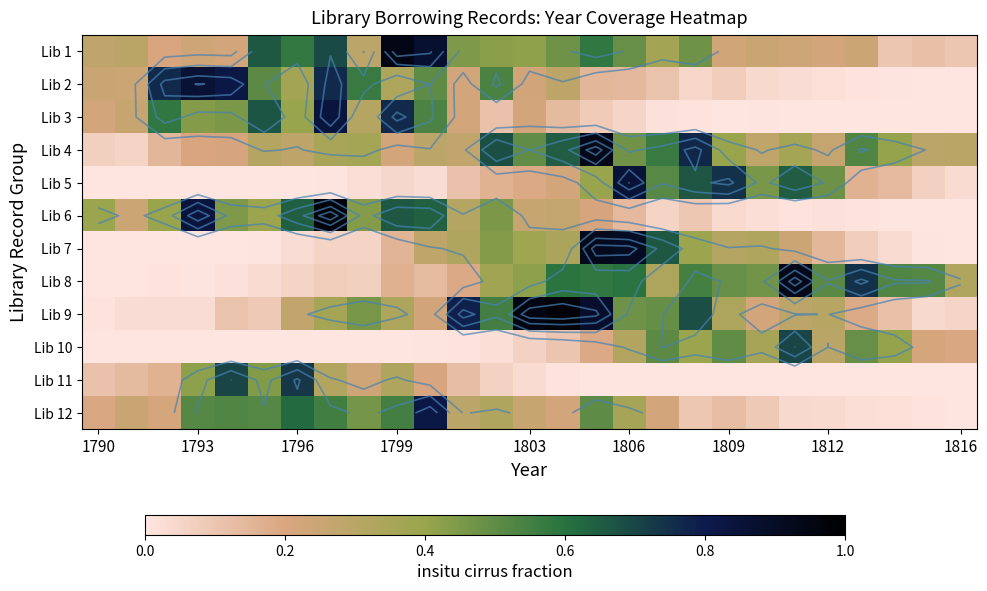

True or false: Lib 10 has a value of 0.0 at 1799.

False